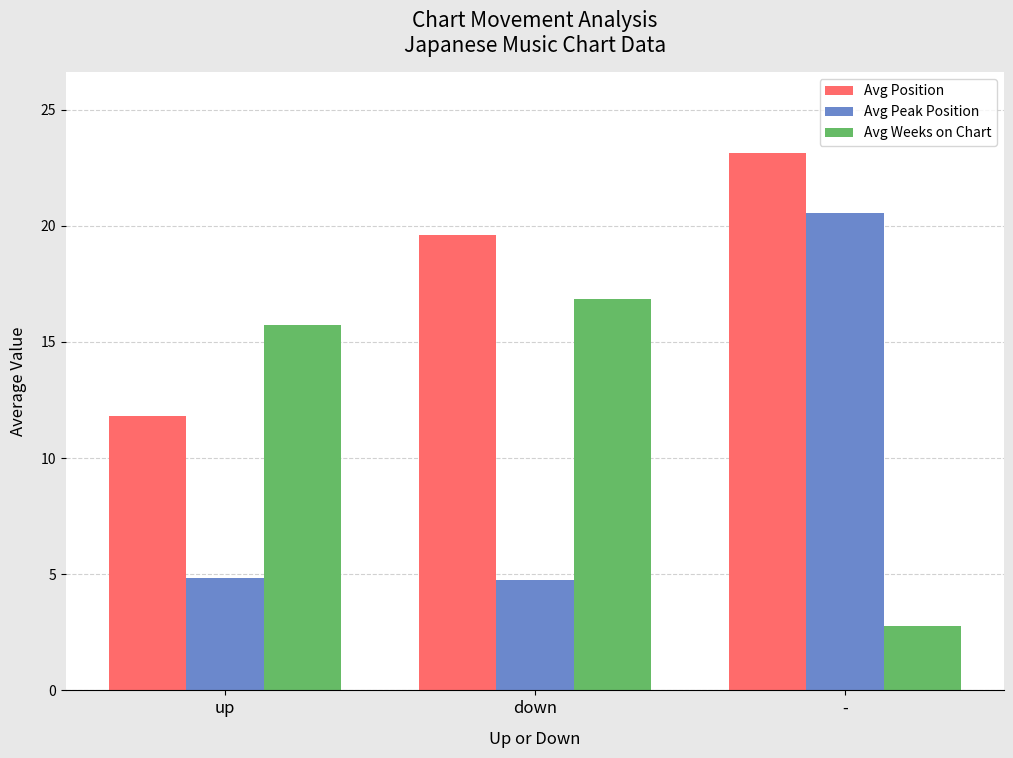

How many categories are shown in the chart?

3